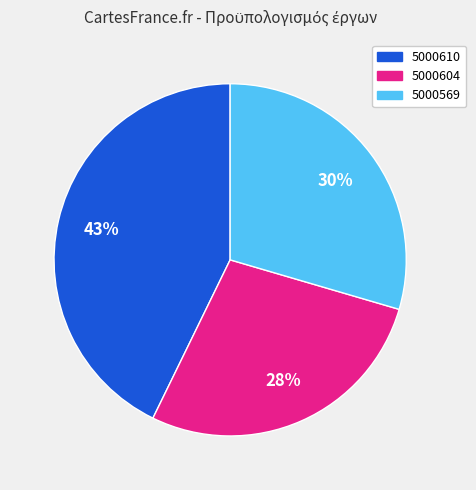

What is the smallest slice in the pie chart?

5000604